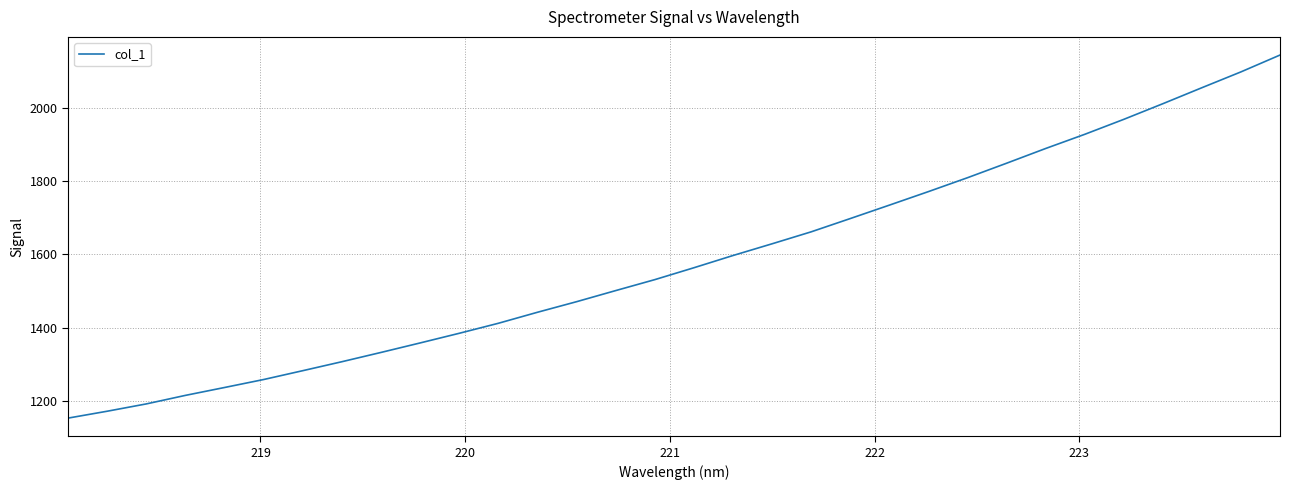

What is the difference between the maximum and minimum values?

993.0